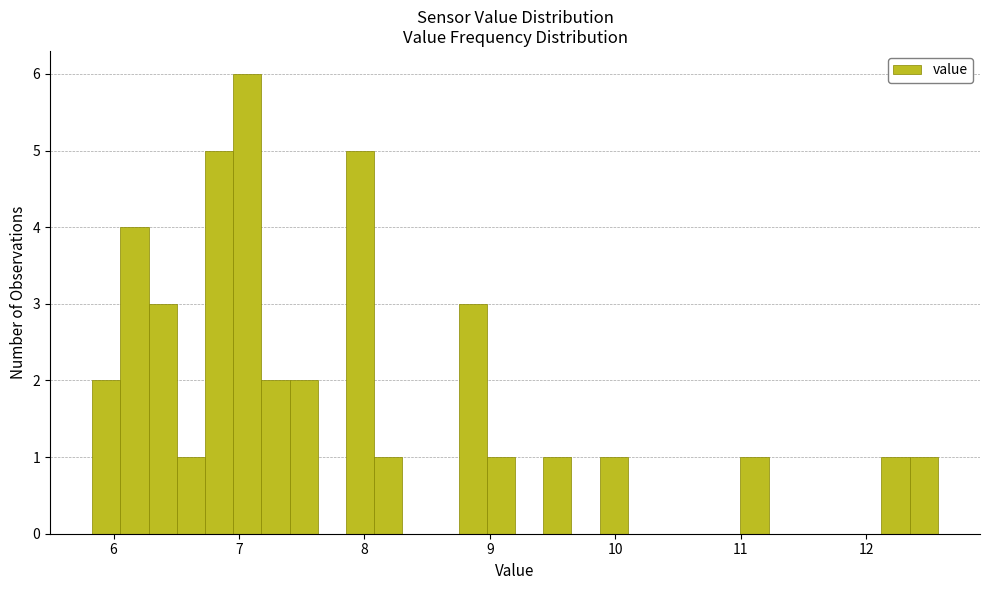

Around what value on the x-axis is the tallest bar? Give the approximate position of its centre, as read against the axis.

7.1